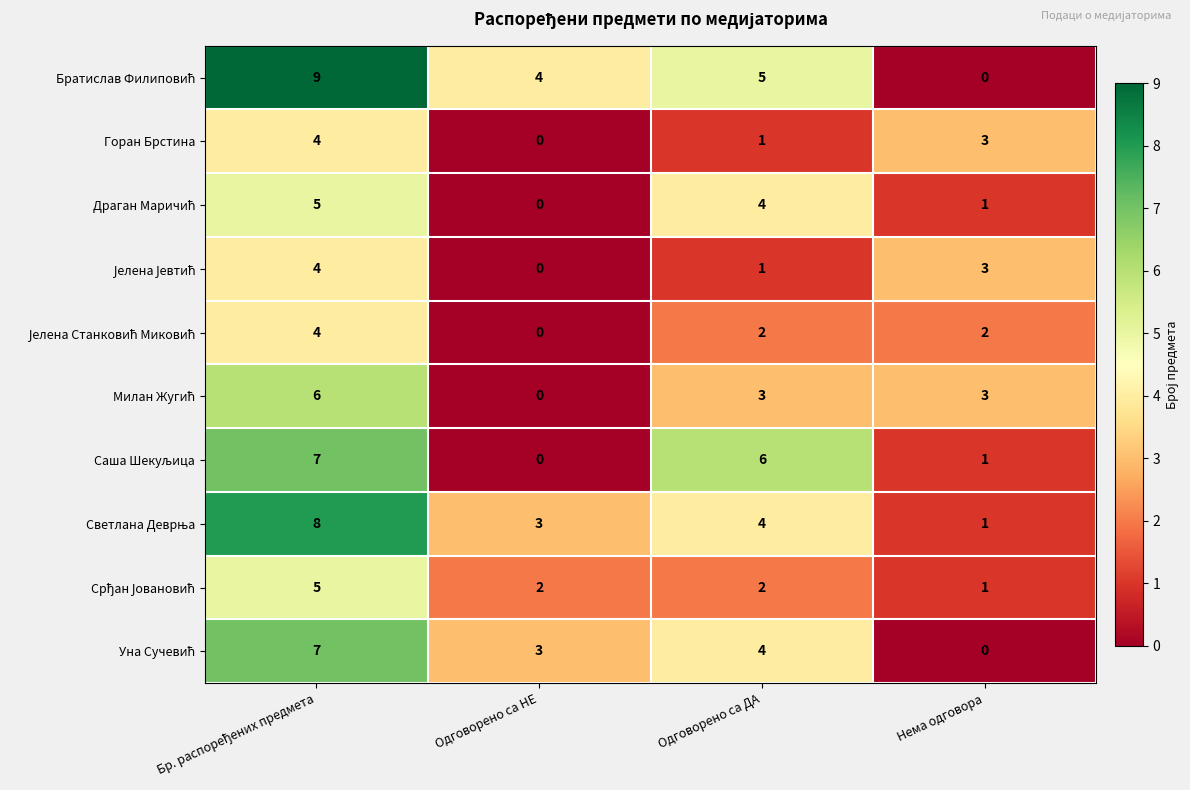

How many Горан Брстина values are between 1 and 4?

3